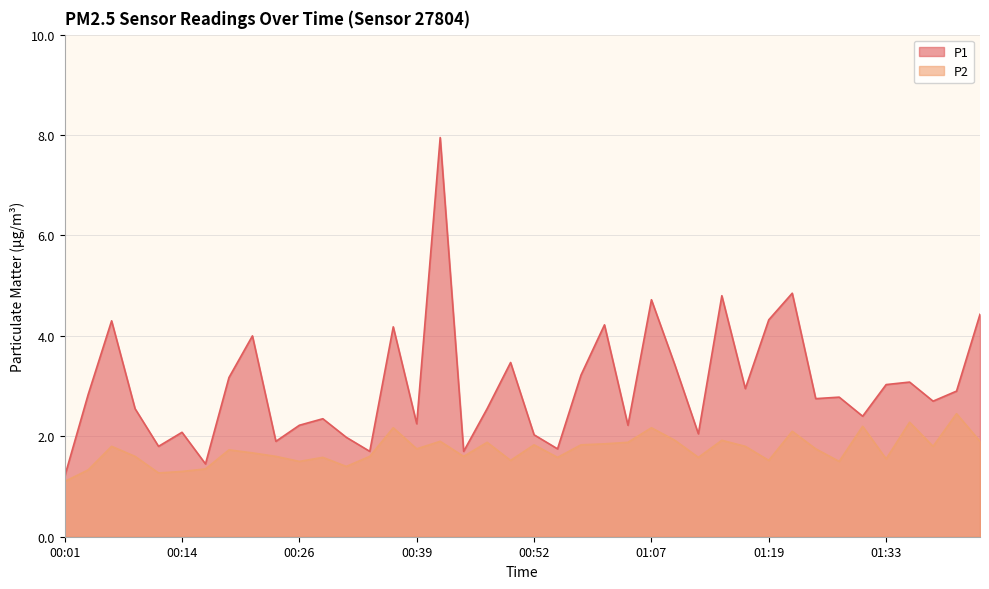

What is the maximum value for P2?

2.5